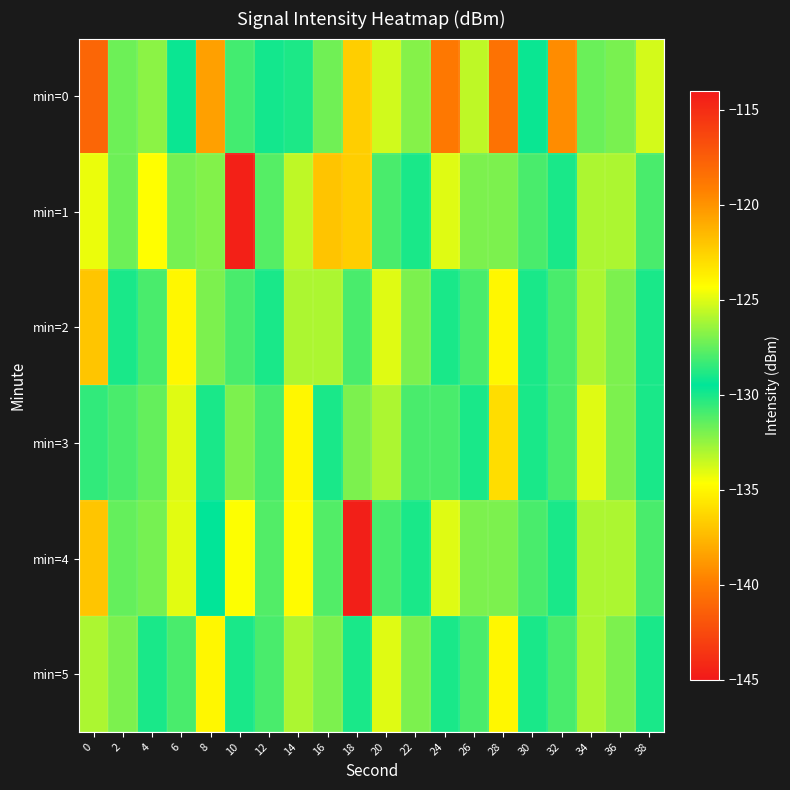

What is the total value across all series at 16?

-783.0